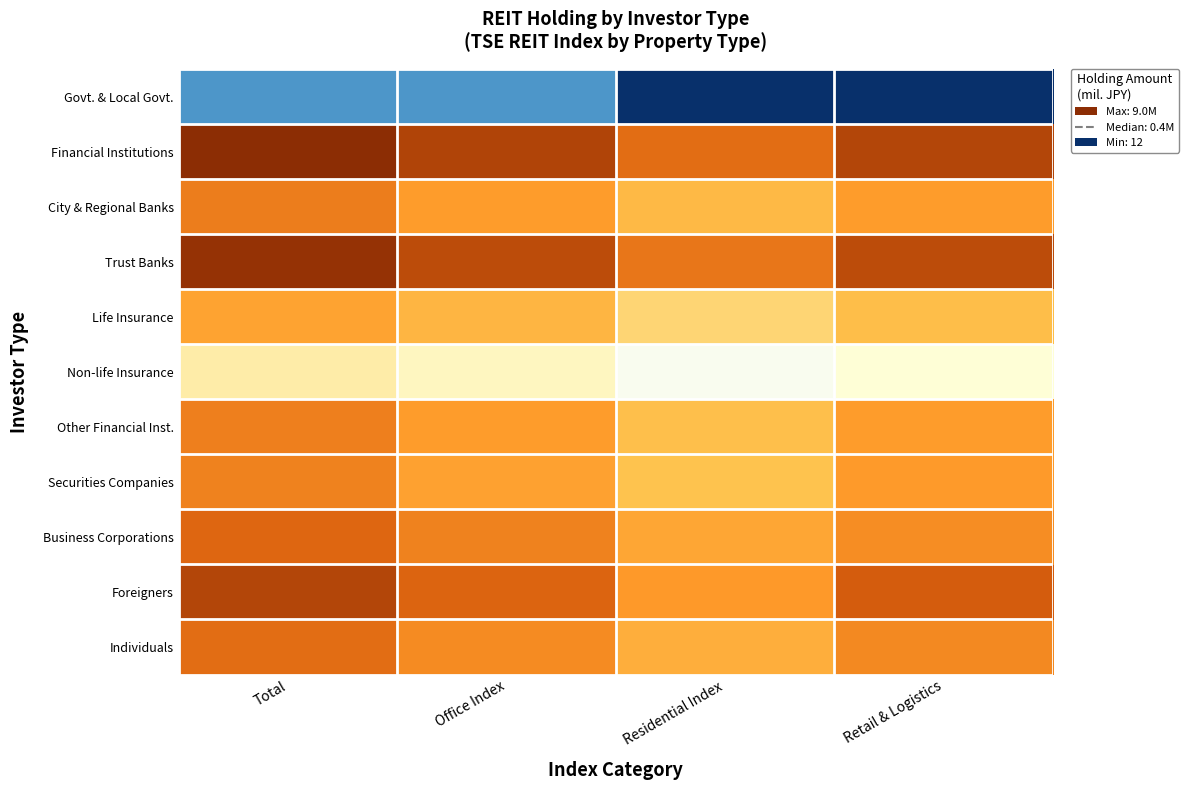

List the series in order of their peak value, highest first.

Financial Institutions, Trust Banks, Foreigners, Business Corporations, Individuals, City & Regional Banks, Other Financial Inst., Securities Companies, Life Insurance, Non-life Insurance, Govt. & Local Govt.